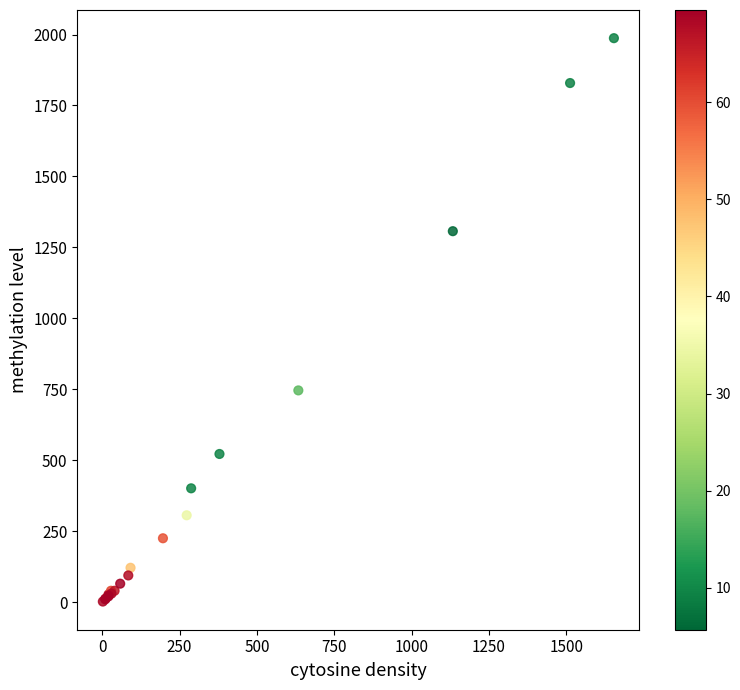

What Y value in the scatter plot is closest to 994?

746.0